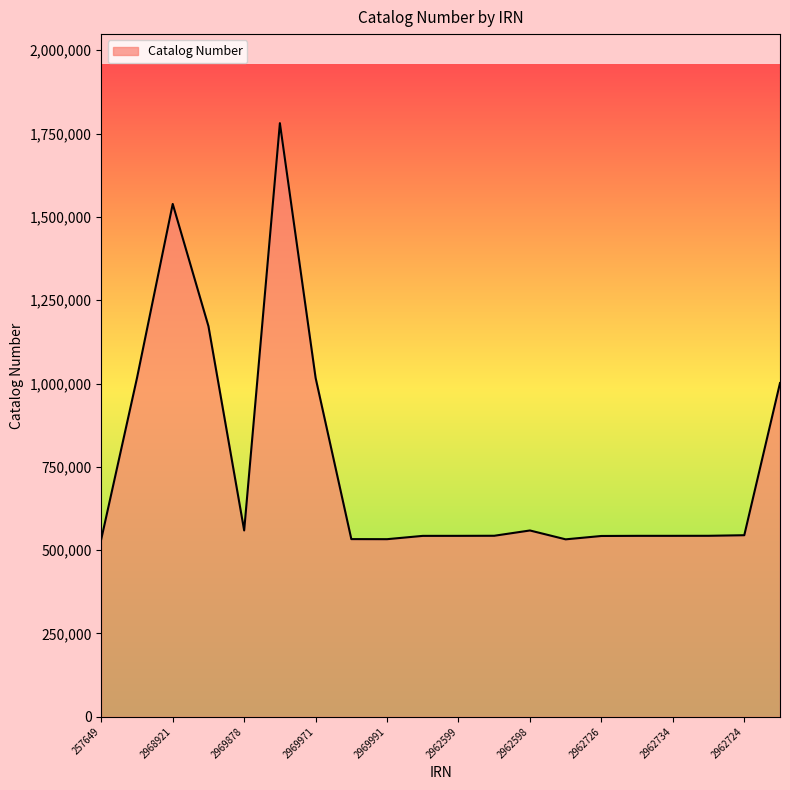

What is the smallest value displayed?

532453